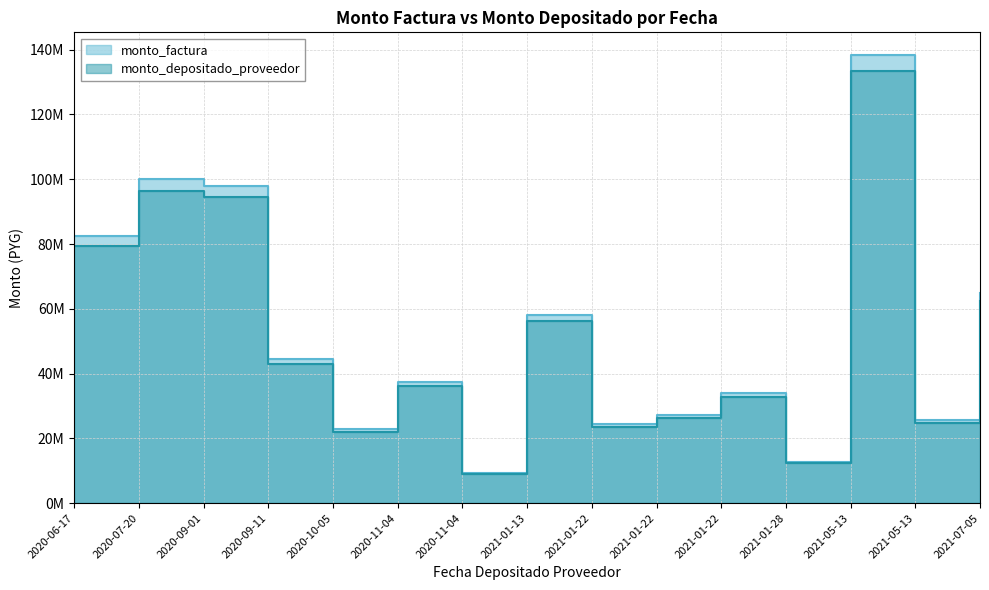

What is the difference between the highest and lowest values at 2020-11-04?

1342297